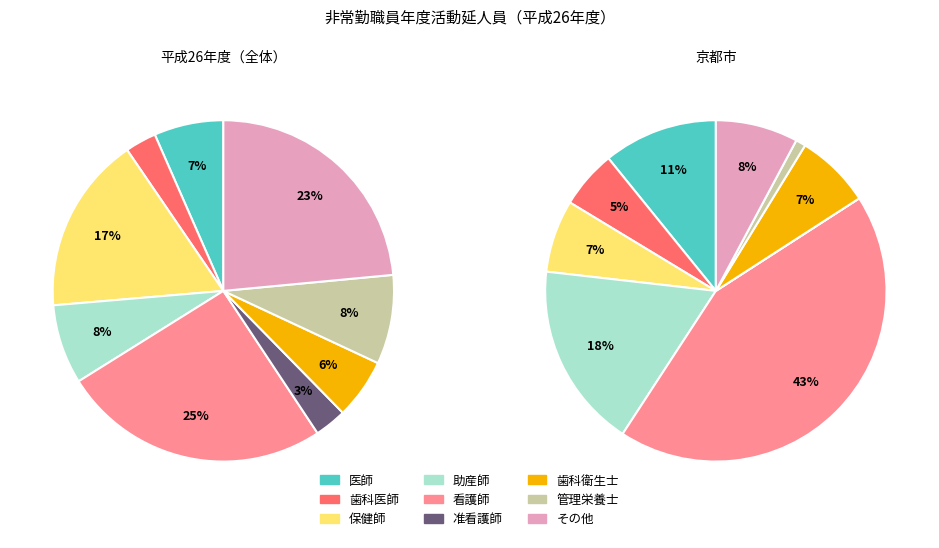

How many slices are in this pie chart?

9